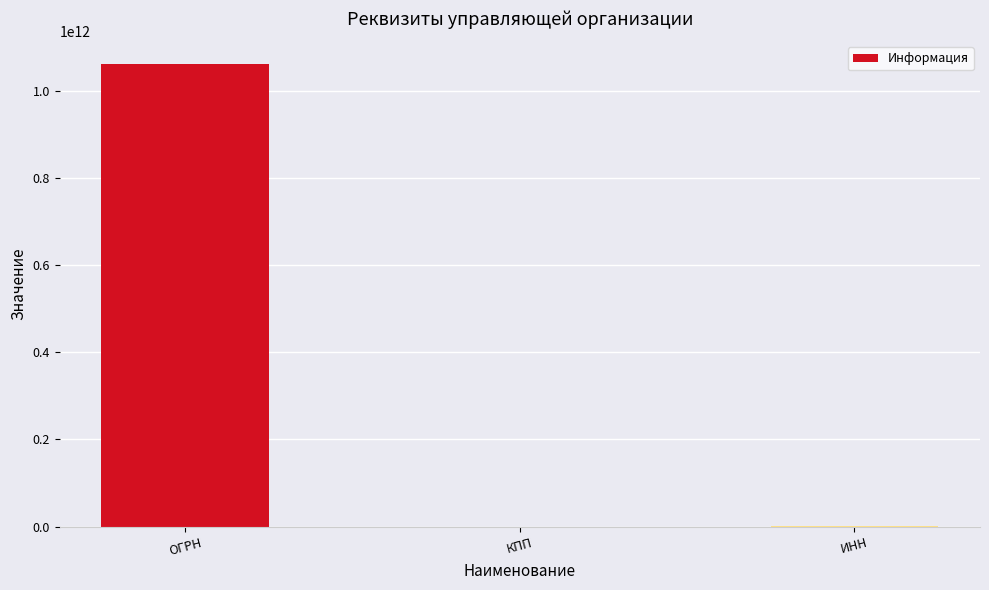

Which has a higher value, КПП or ОГРН?

ОГРН